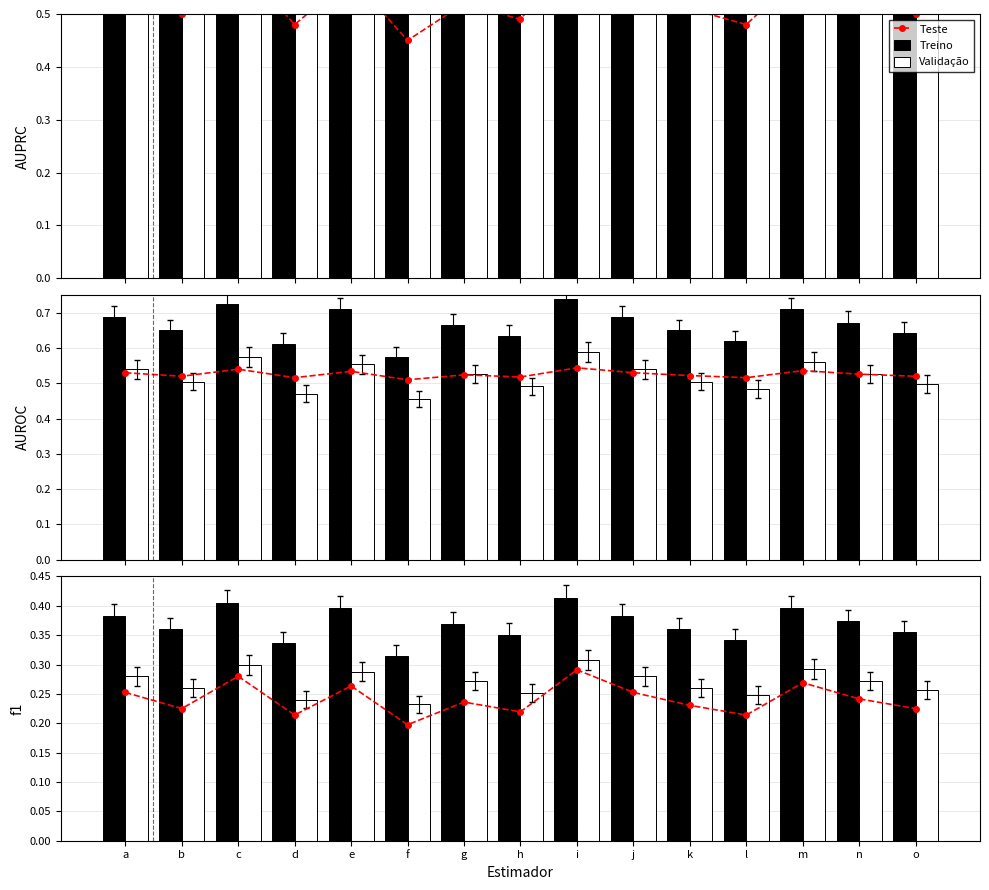

Reading right to left, extract all data points from this chart.

Teste: o=0.2	n=0.2	m=0.3	l=0.2	k=0.2	j=0.3	i=0.3	h=0.2	g=0.2	f=0.2	e=0.3	d=0.2	c=0.3	b=0.2	a=0.3
Treino: o=0.4	n=0.4	m=0.4	l=0.3	k=0.4	j=0.4	i=0.4	h=0.4	g=0.4	f=0.3	e=0.4	d=0.3	c=0.4	b=0.4	a=0.4
Validação: o=0.3	n=0.3	m=0.3	l=0.2	k=0.3	j=0.3	i=0.3	h=0.3	g=0.3	f=0.2	e=0.3	d=0.2	c=0.3	b=0.3	a=0.3